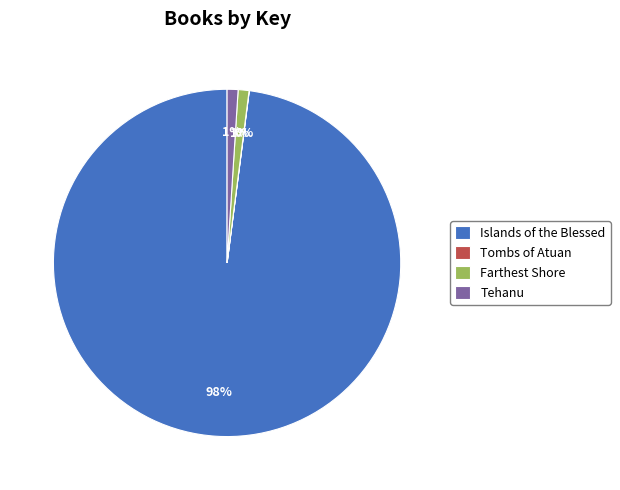

To the nearest percent, what is the difference between the Farthest Shore and Islands of the Blessed slice percentages?

97%